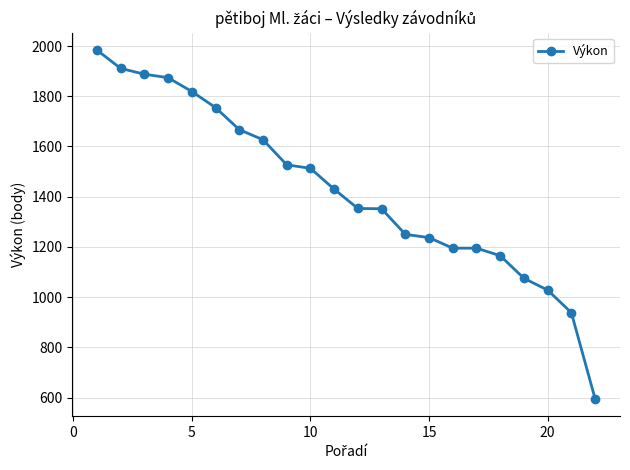

What is the greatest value displayed?

1984